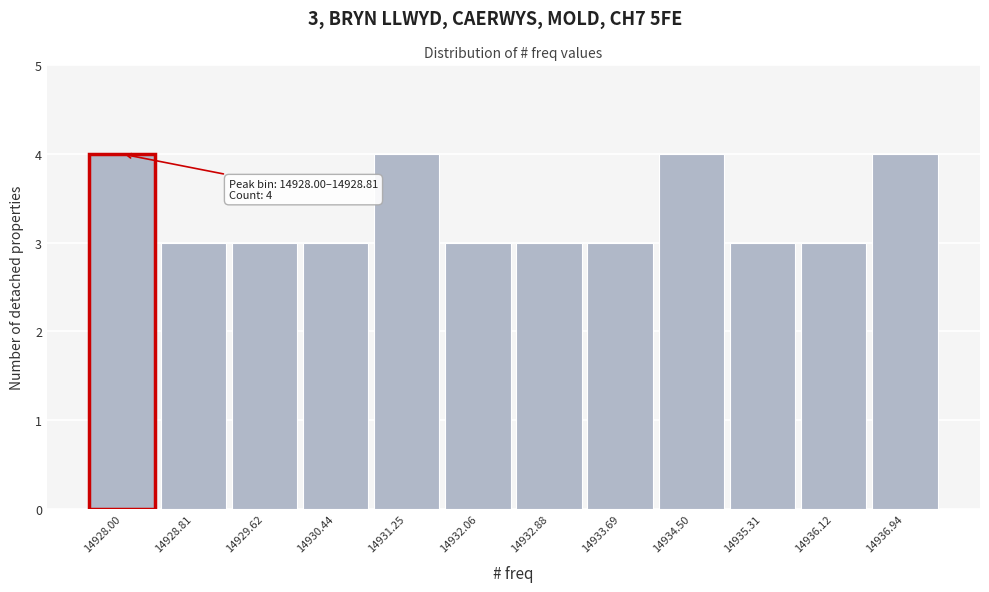

Reading left to right, transcribe all the data shown in this chart.

14928.00=4	14928.81=3	14929.62=3	14930.44=3	14931.25=4	14932.06=3	14932.88=3	14933.69=3	14934.50=4	14935.31=3	14936.12=3	14936.94=4